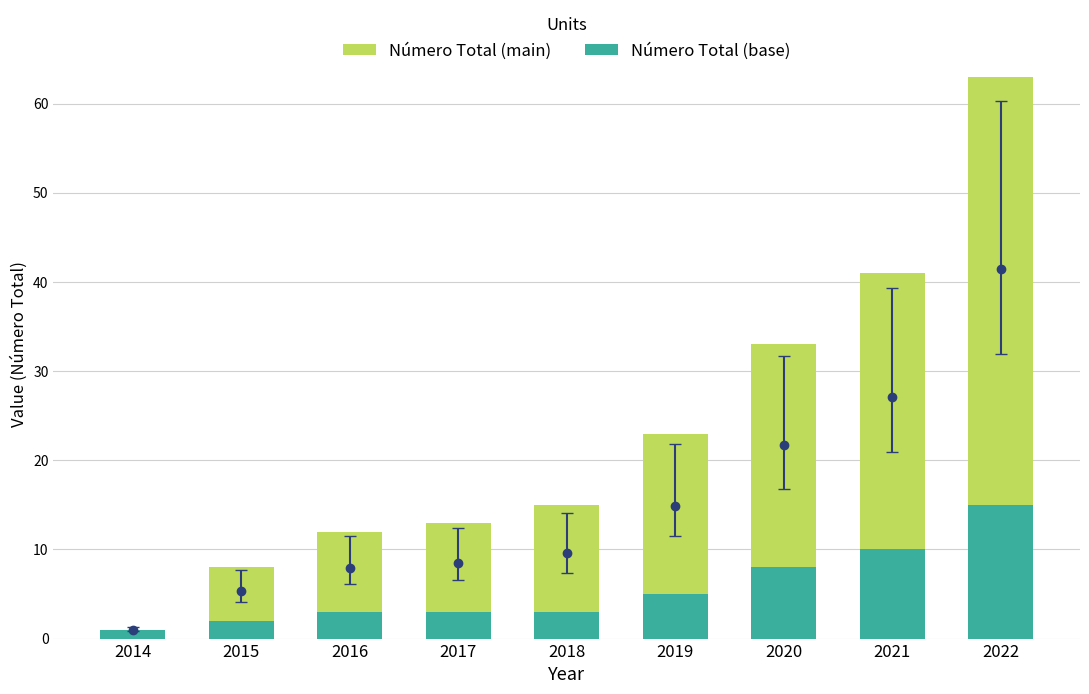

Are the bars grouped side by side (vs. stacked)?

No